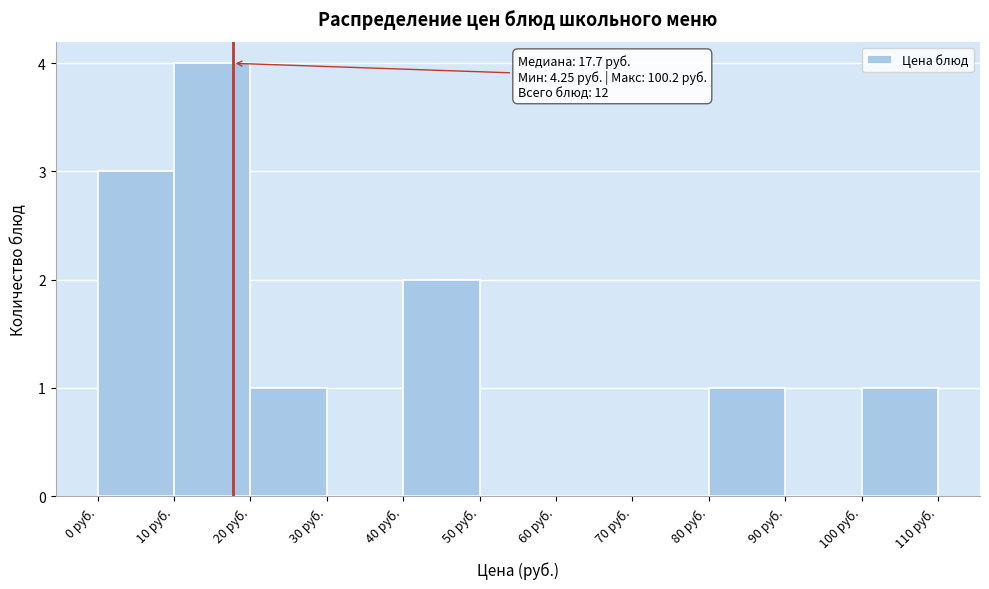

Which range on the x-axis has the tallest bar?

10 to 20